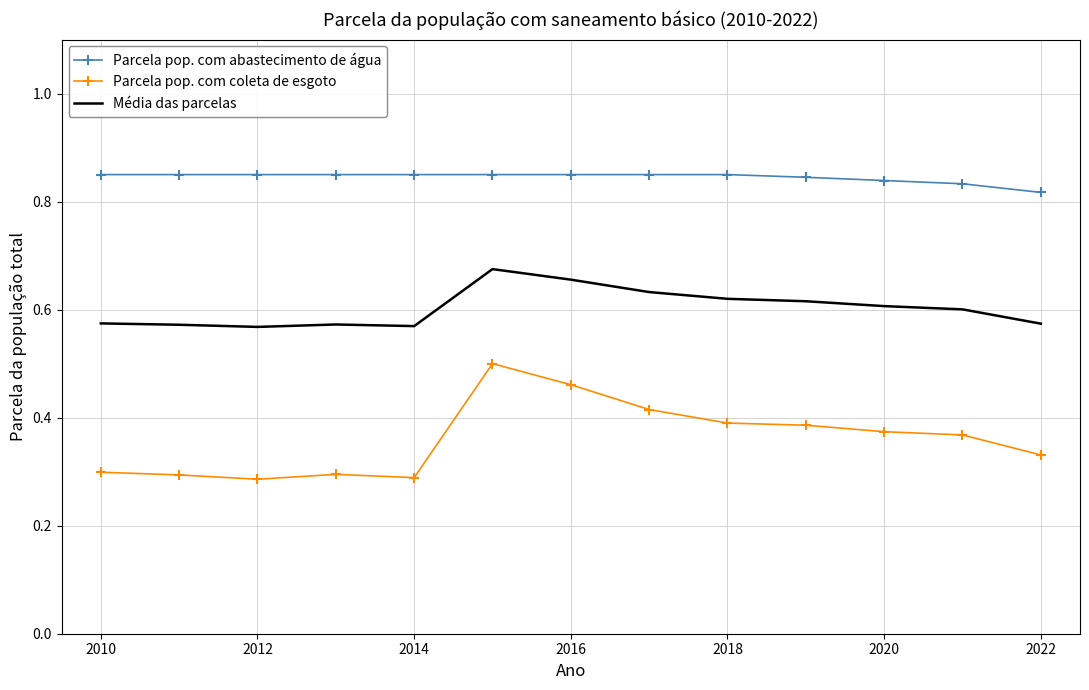

True or false: Média das parcelas and Parcela pop. com coleta de esgoto intersect in this chart.

False